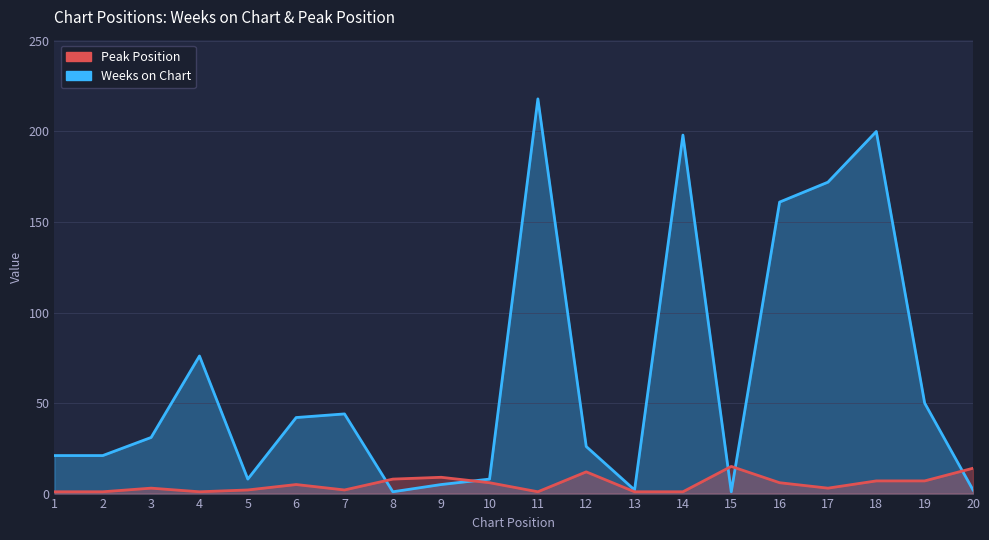

What is the sum of all Weeks on Chart values?

1287